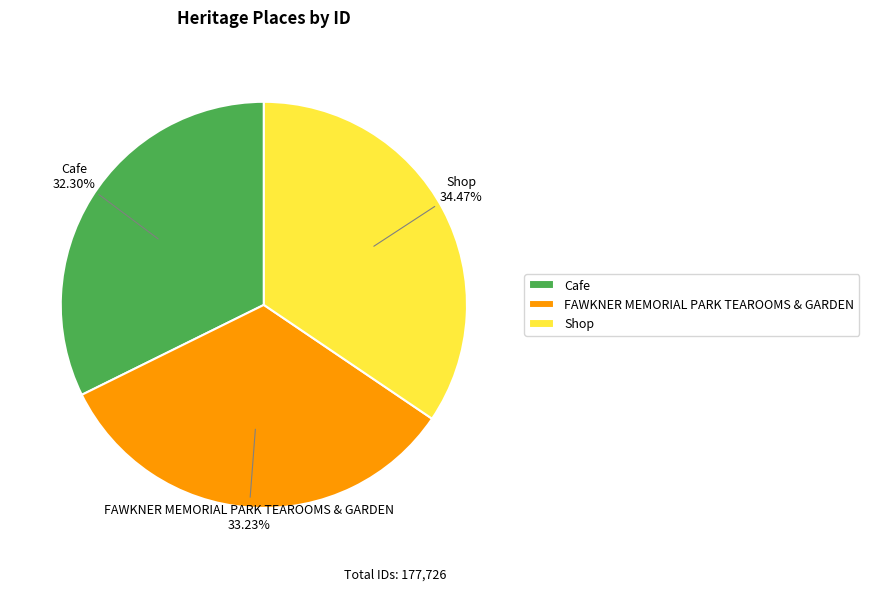

Does FAWKNER MEMORIAL PARK TEAROOMS & GARDEN account for over 50% of the chart?

No